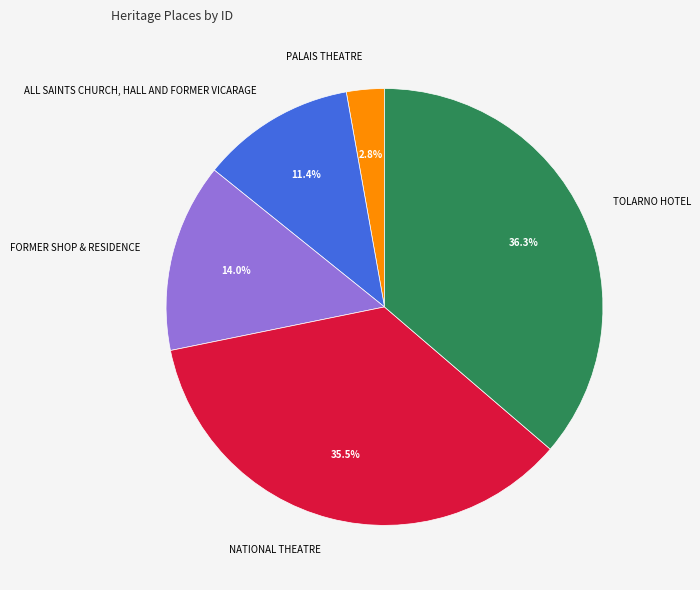

Count the number of slices in the pie.

5